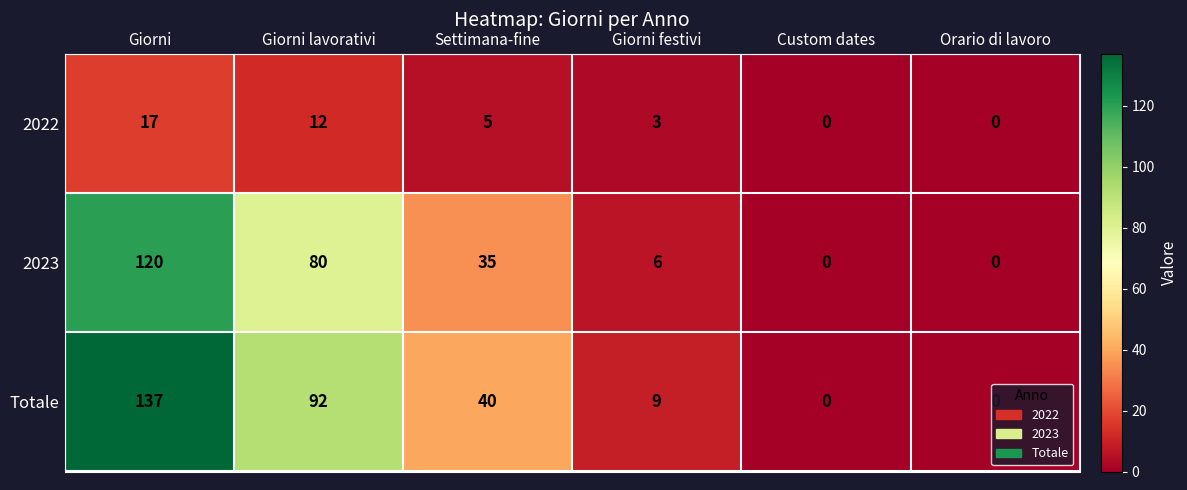

True or false: Totale has a value of 0 at Custom dates.

True